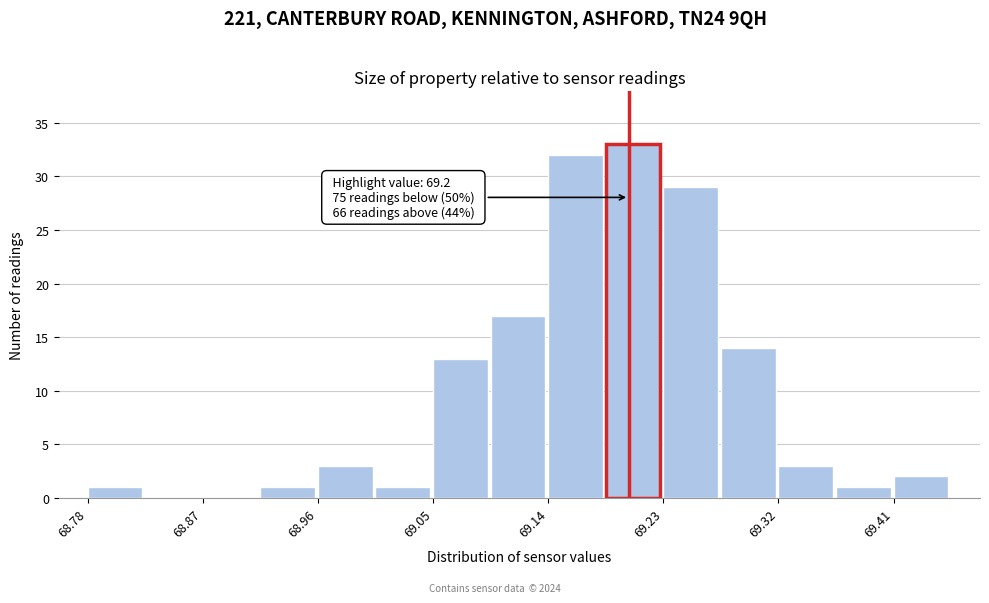

Which range on the x-axis has the tallest bar?

69.18 to 69.23